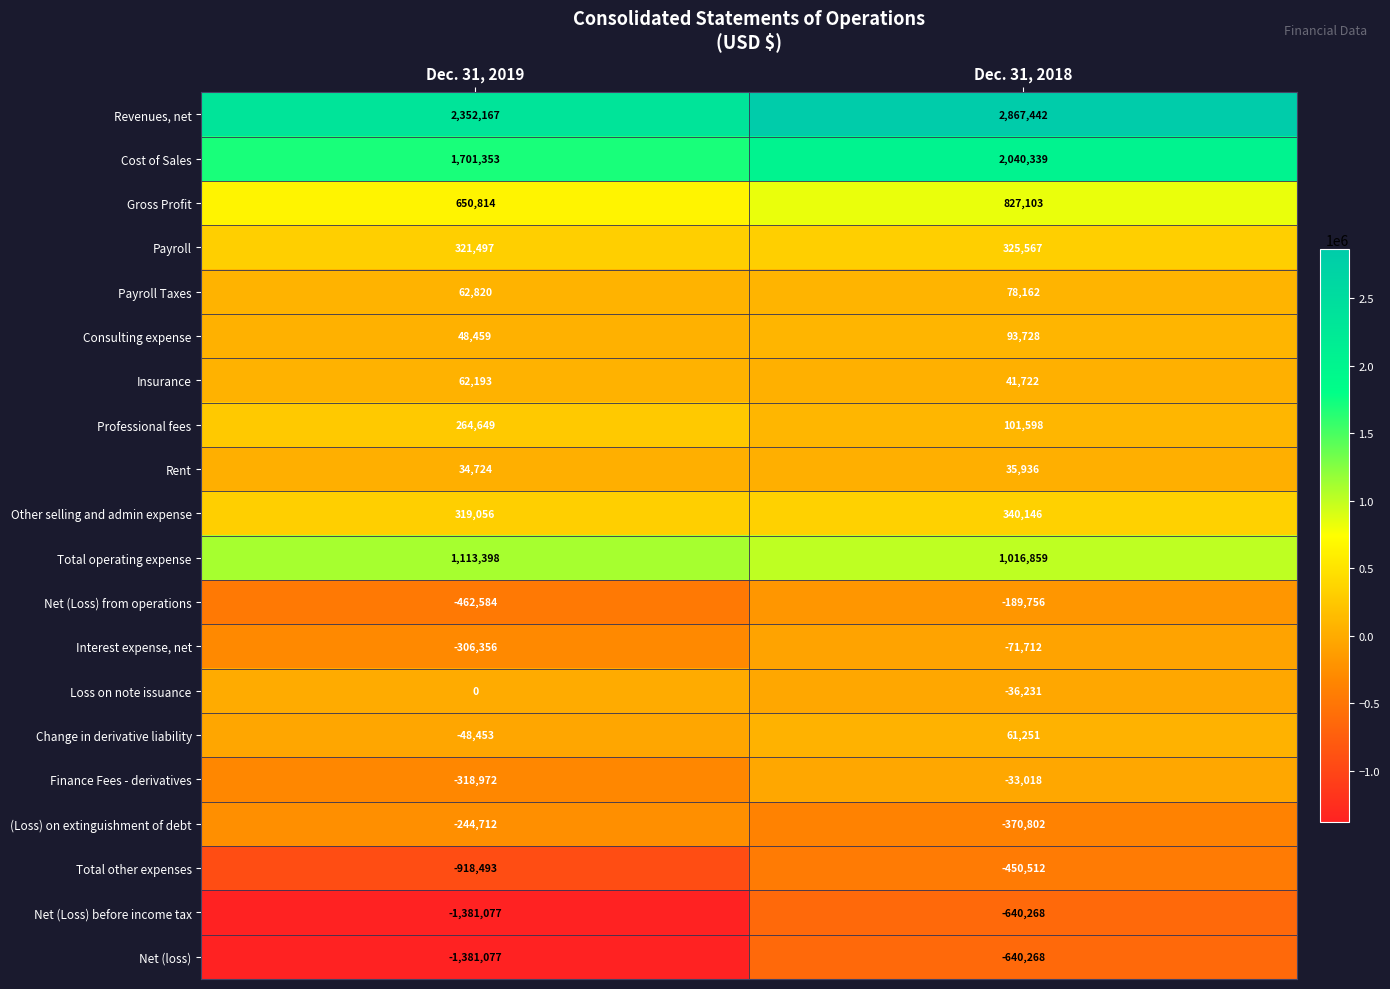

Which series has the largest total across all categories?

Revenues, net